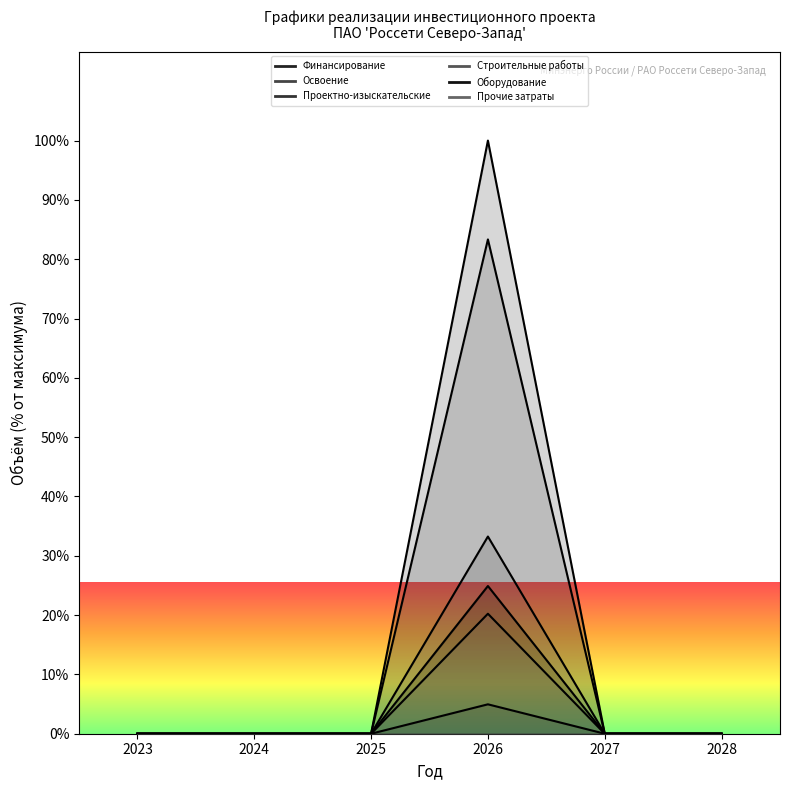

At how many categories does at least one series exceed 127980203?

1